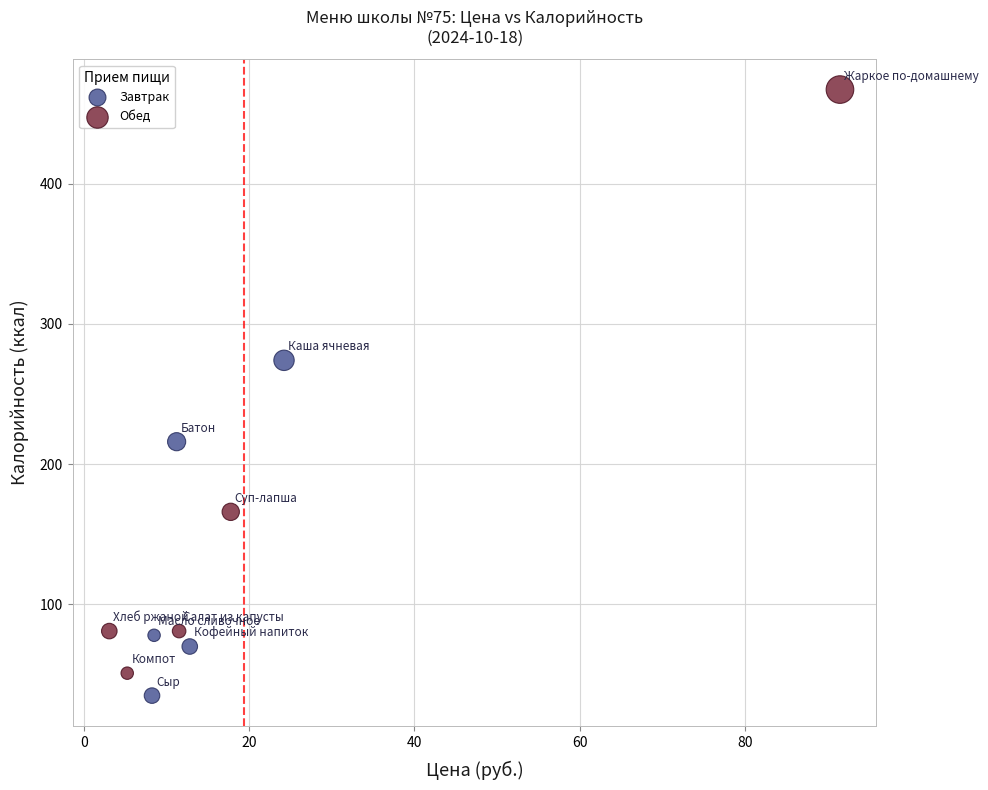

Which series has the largest Y range (max minus min)?

Обед